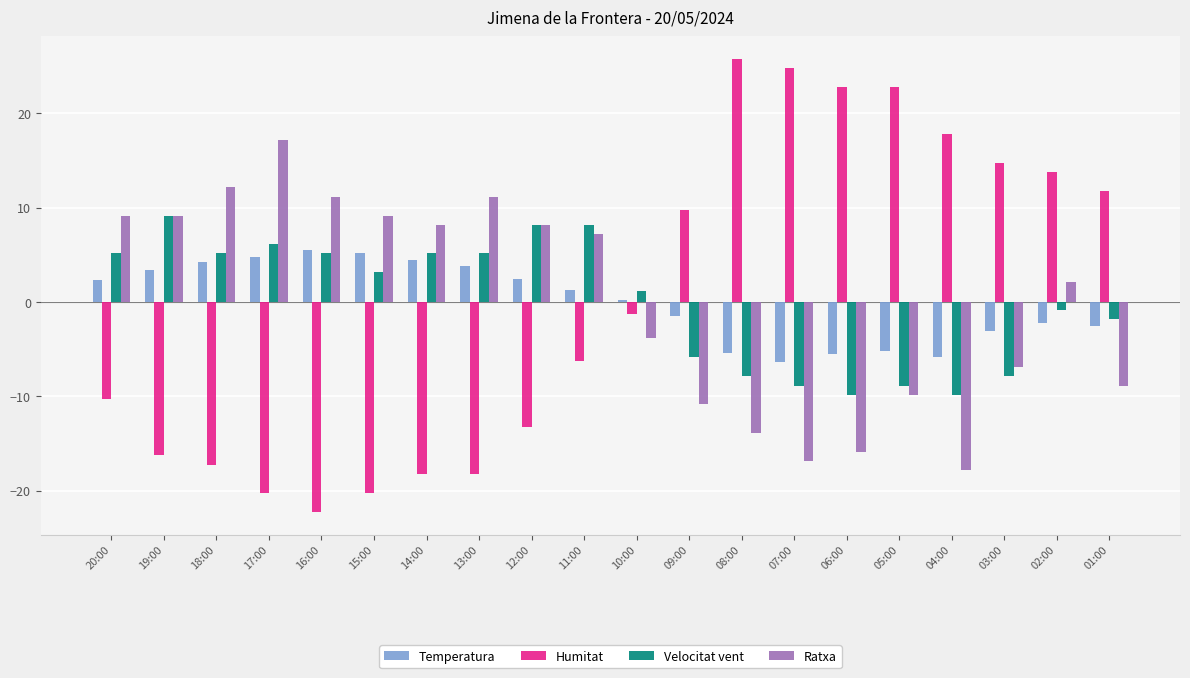

Is it true that Velocitat vent equals -7.8 at 03:00?

True